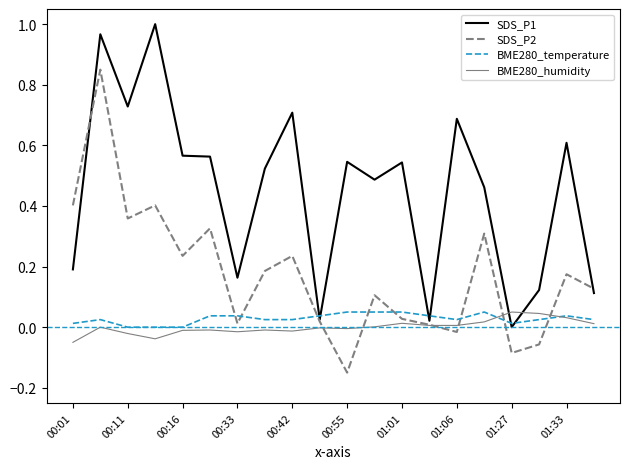

True or false: BME280_humidity and SDS_P1 cross at least once.

True